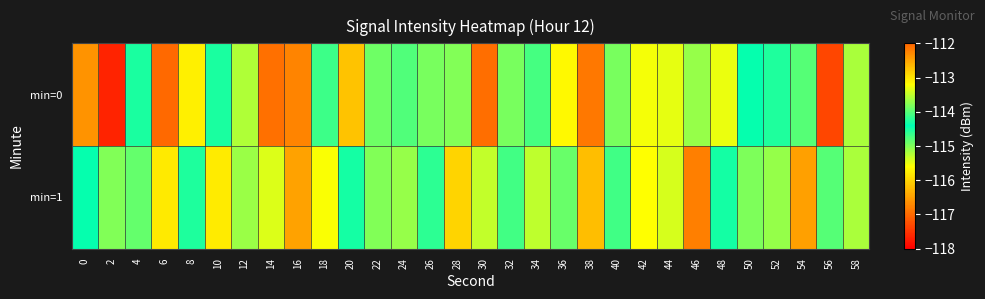

How many categories are shown in the chart?

30